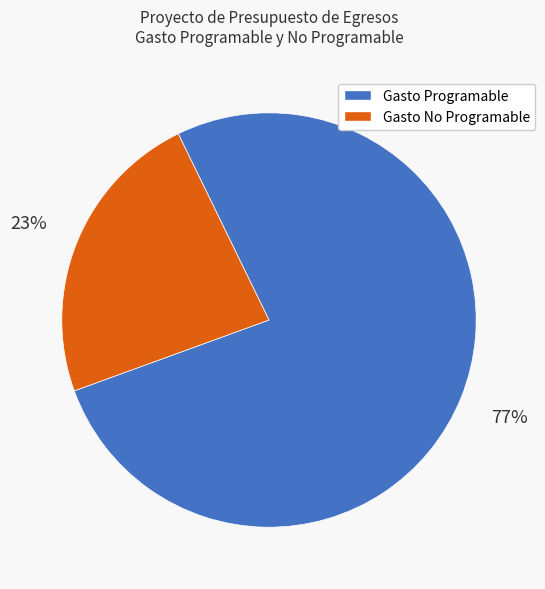

Rank the categories by value from highest to lowest.

Gasto Programable, Gasto No Programable